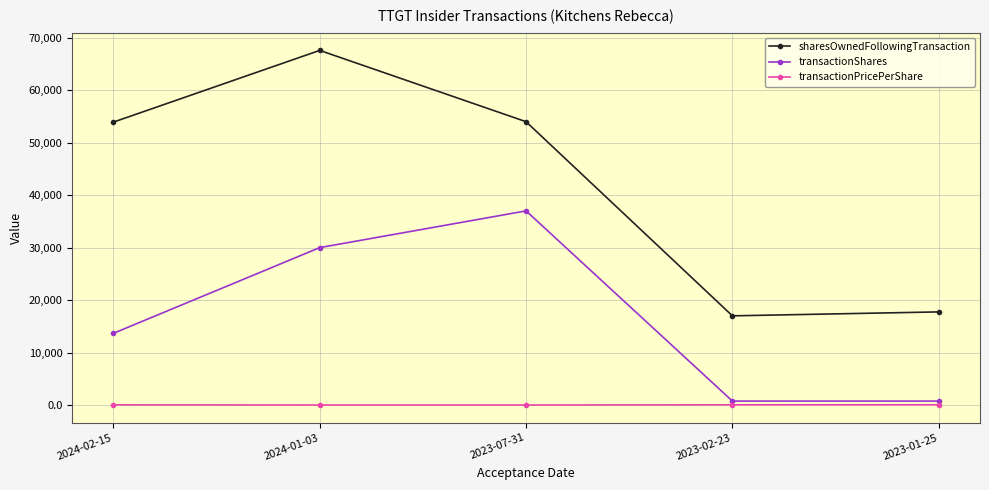

What is the highest value of the transactionPricePerShare series?

49.1